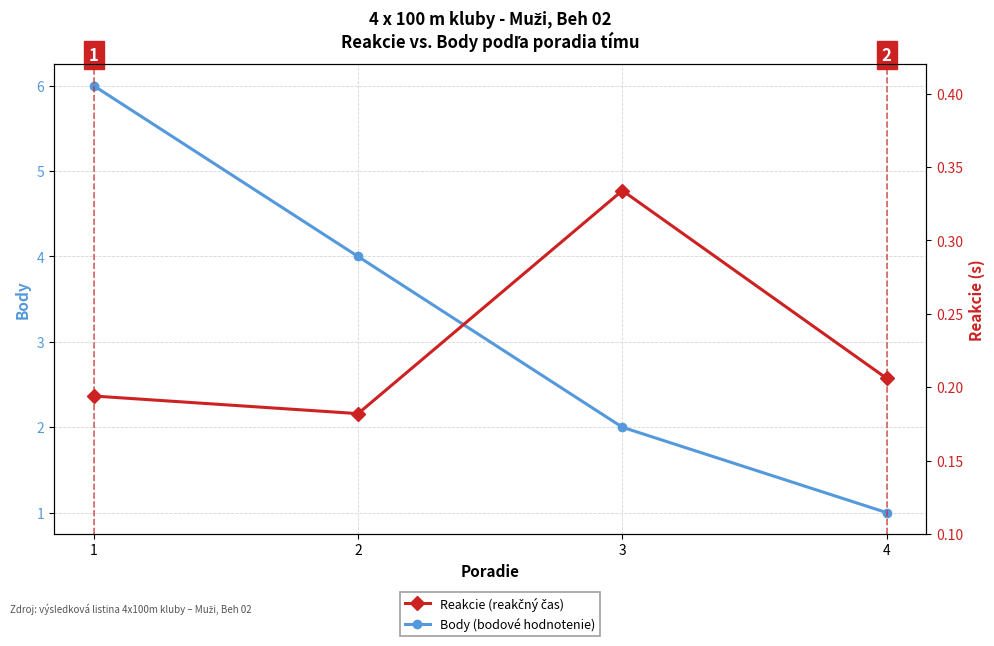

How many Reakcie values are between 0 and 1?

4